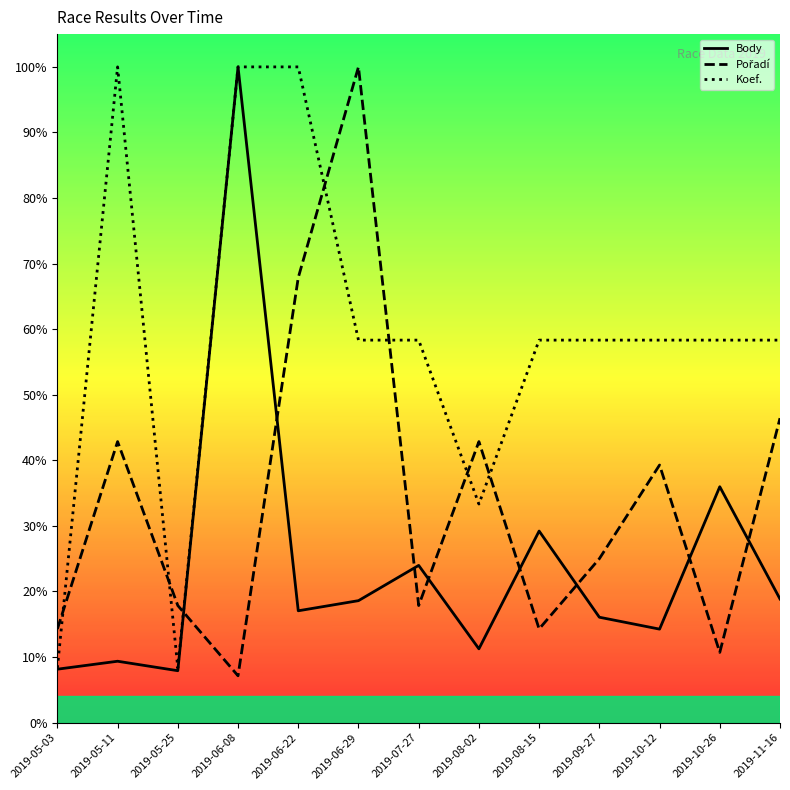

How many interior local peaks does the Pořadí series have?

4